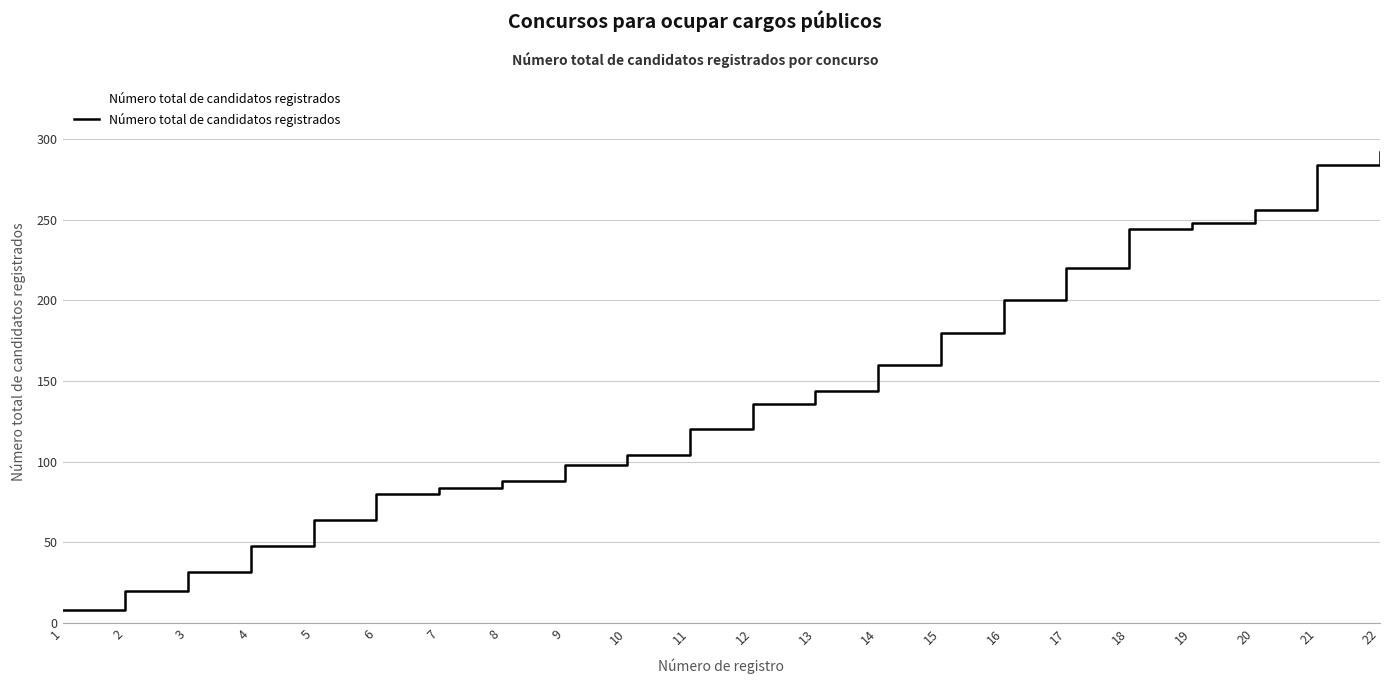

What is the value of the 14th point from the left?

160